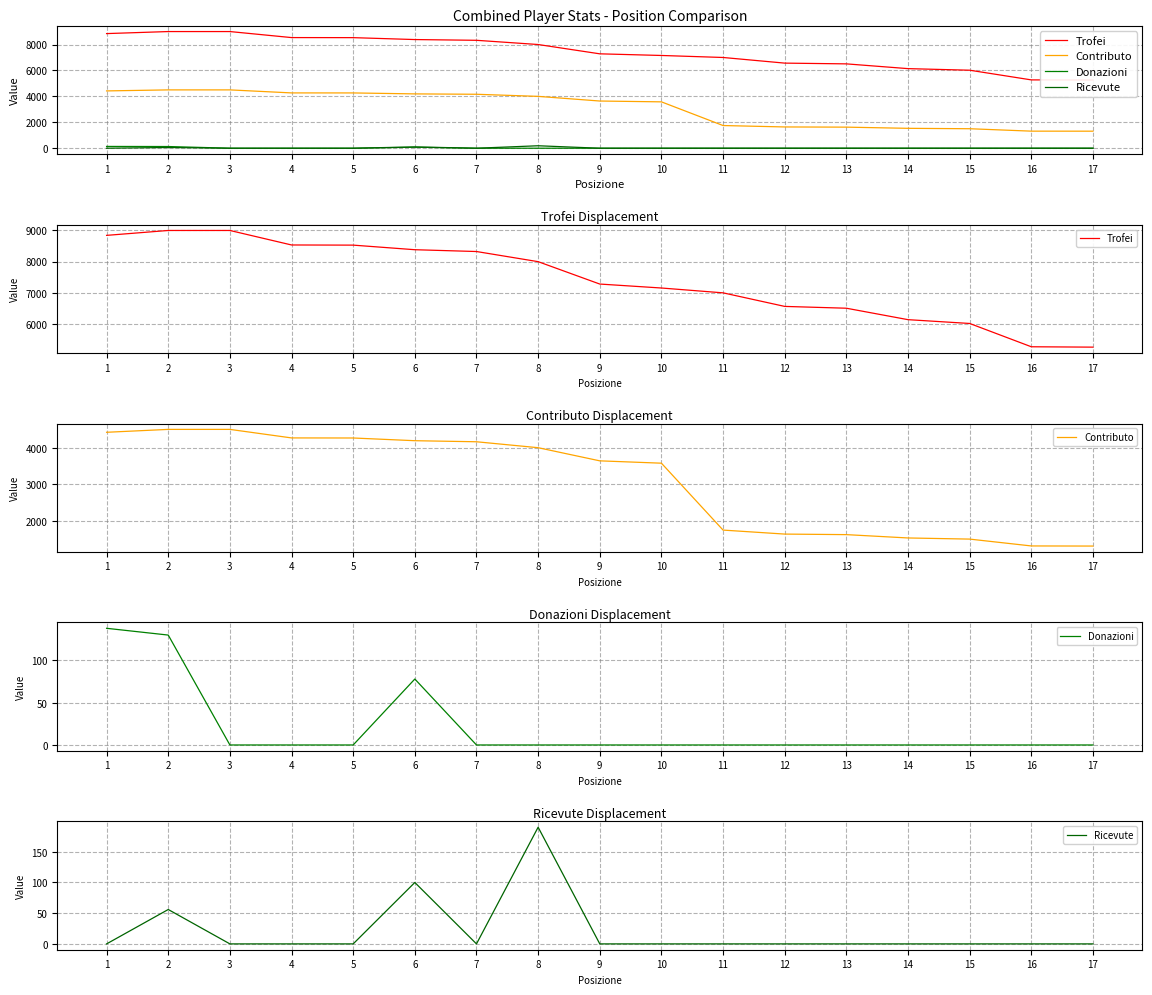

The Donazioni series shows -70 at 5. True or false?

False